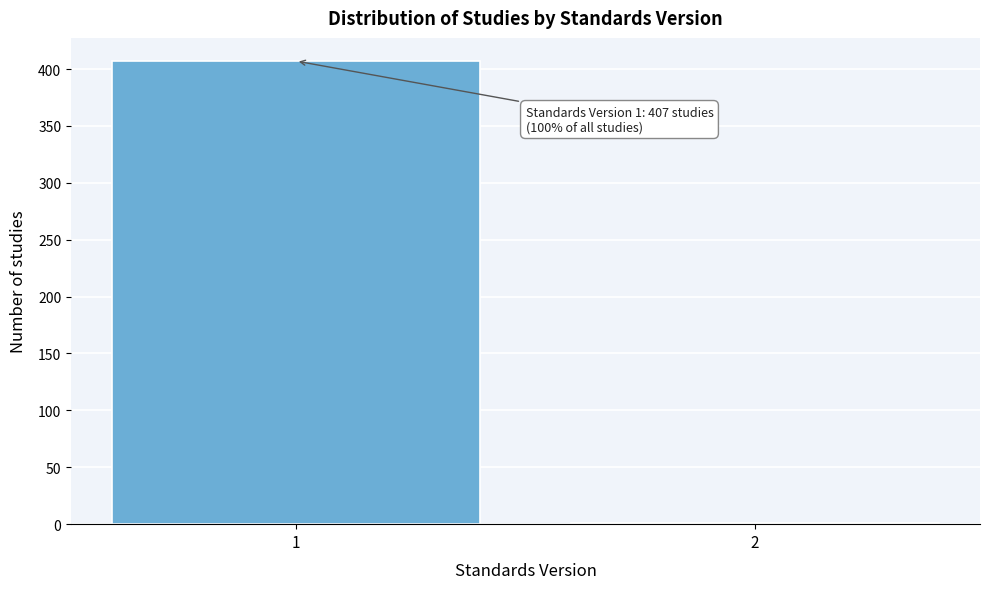

Reading left to right, what are all the values shown in this chart?

1=407	2=1